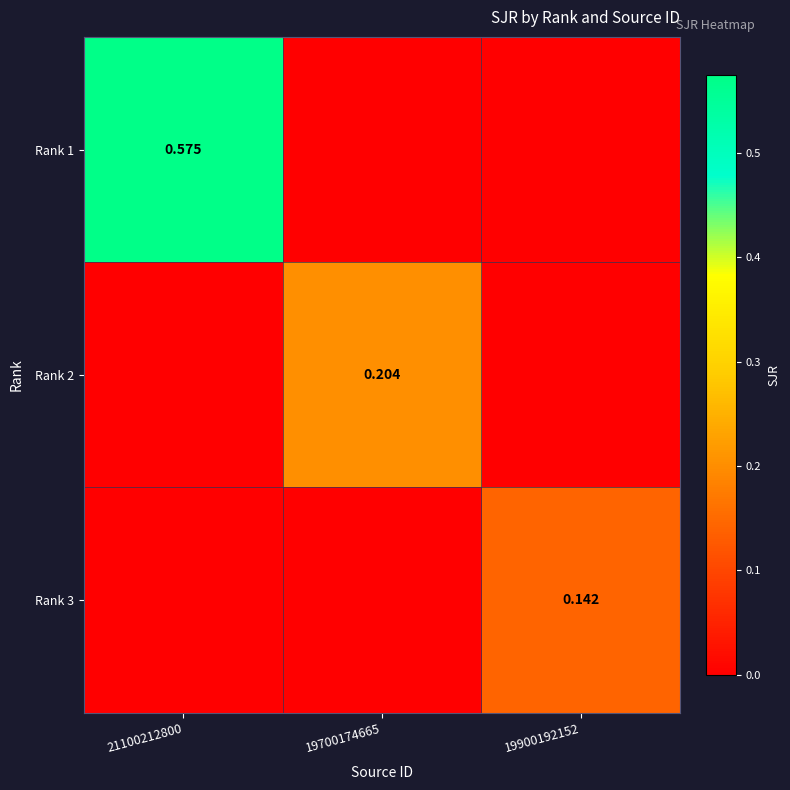

What is the total value across all series at 19700174665?

0.2